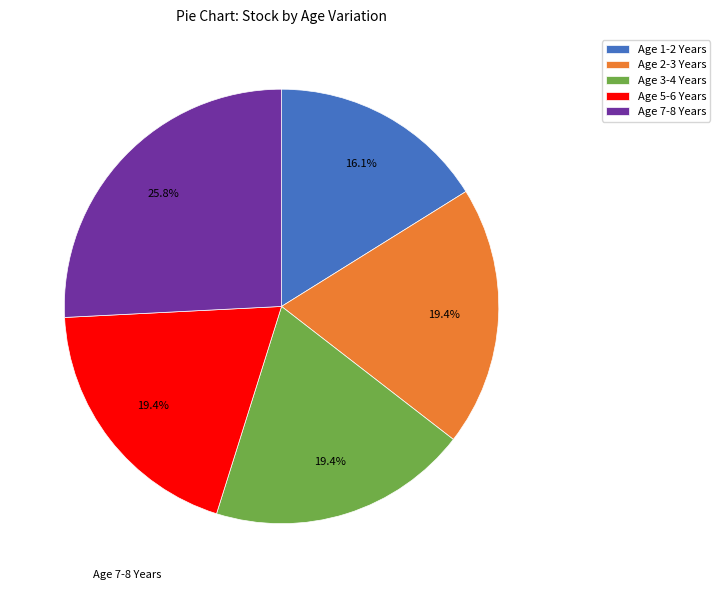

How many segments does this pie chart have?

5